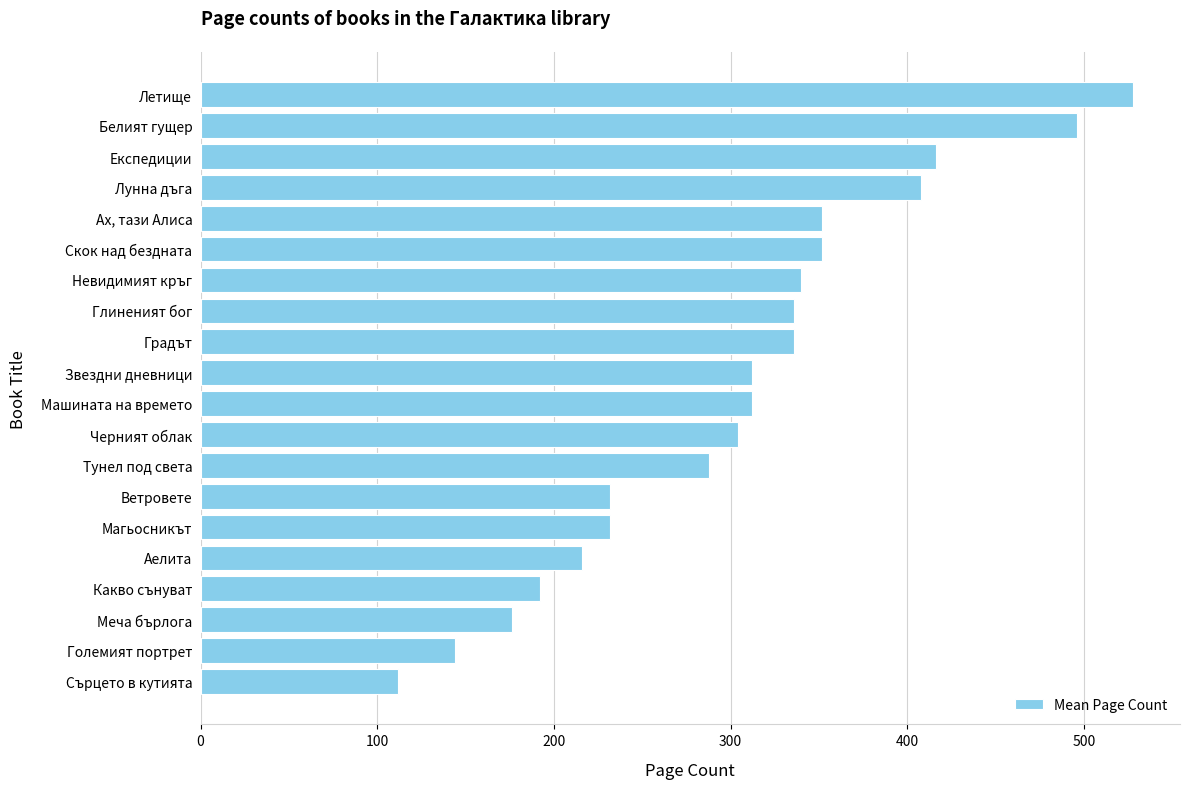

What is the maximum value shown in the chart?

528